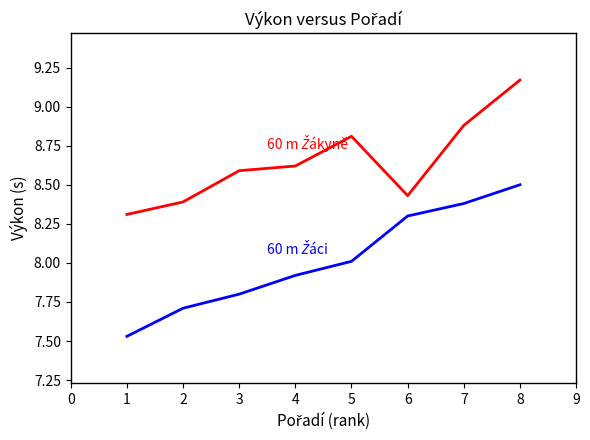

What is the difference between the highest and lowest values at 7?

0.5